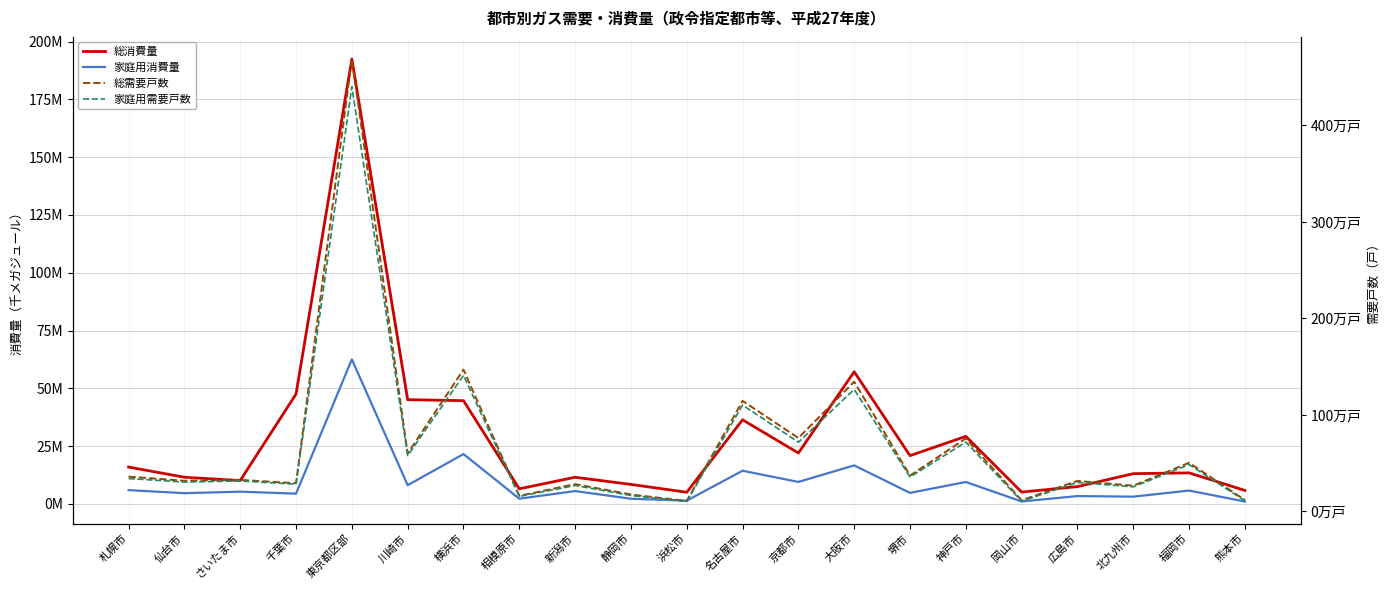

At which label does 家庭用消費量 first exceed 5328342?

札幌市